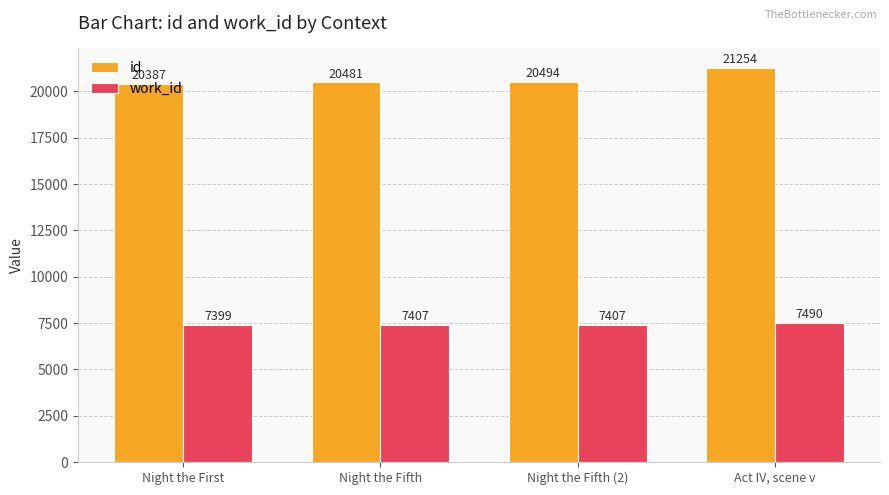

What is the label of the 3rd bar from the left?

Night the Fifth (2)